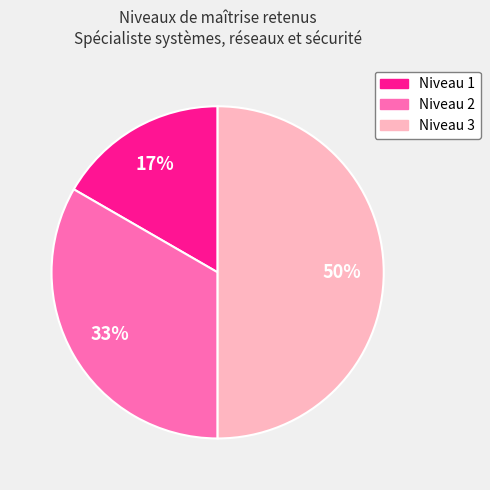

To the nearest percent, what is the difference between the largest and smallest slice percentages?

33%